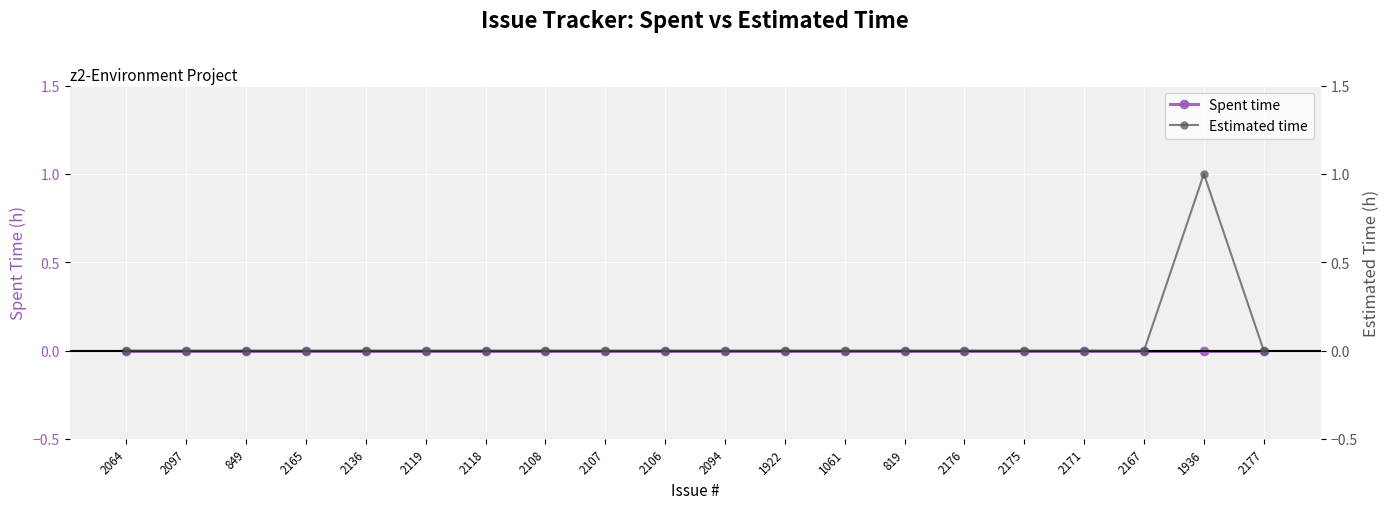

At how many categories does at least one series exceed 0?

1